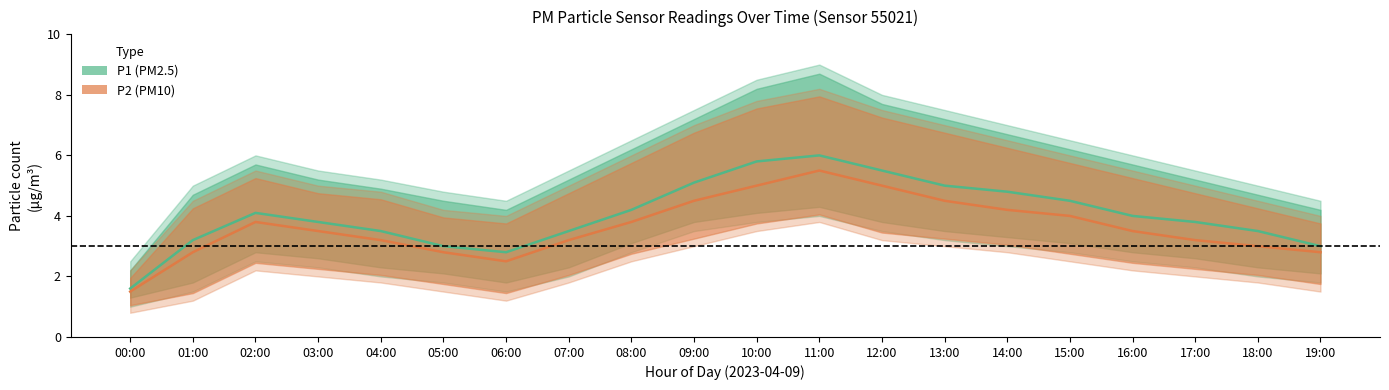

Reading left to right, transcribe all the data shown in this chart.

P1 (PM2.5) mean: 00:00=1.6	01:00=3.2	02:00=4.1	03:00=3.8	04:00=3.5	05:00=3.0	06:00=2.8	07:00=3.5	08:00=4.2	09:00=5.1	10:00=5.8	11:00=6.0	12:00=5.5	13:00=5.0	14:00=4.8	15:00=4.5	16:00=4.0	17:00=3.8	18:00=3.5	19:00=3.0
P2 (PM10) mean: 00:00=1.5	01:00=2.8	02:00=3.8	03:00=3.5	04:00=3.2	05:00=2.8	06:00=2.5	07:00=3.2	08:00=3.8	09:00=4.5	10:00=5.0	11:00=5.5	12:00=5.0	13:00=4.5	14:00=4.2	15:00=4.0	16:00=3.5	17:00=3.2	18:00=3.0	19:00=2.8